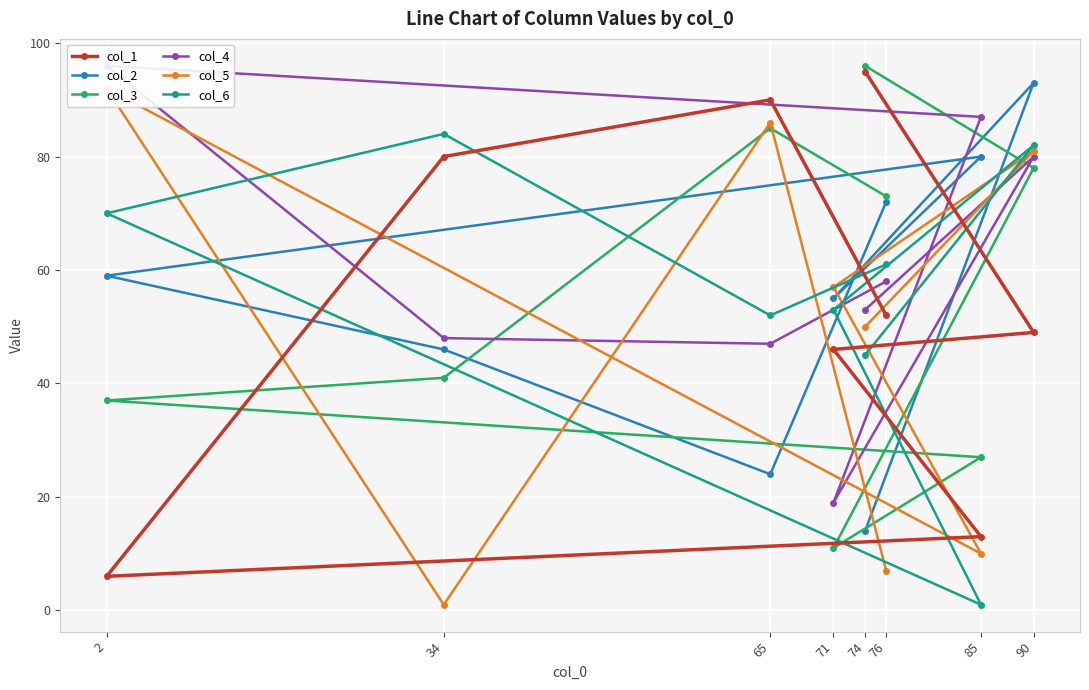

What is the sum of the col_3 values at 65 and 2?

122